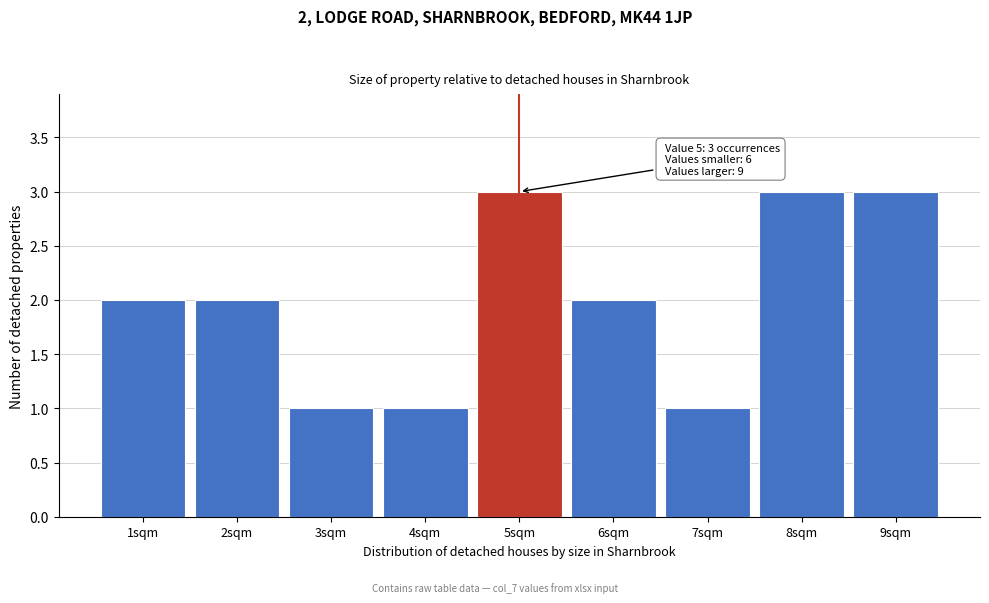

Reading left to right, what are all the values shown in this chart?

2	2	1	1	3	2	1	3	3